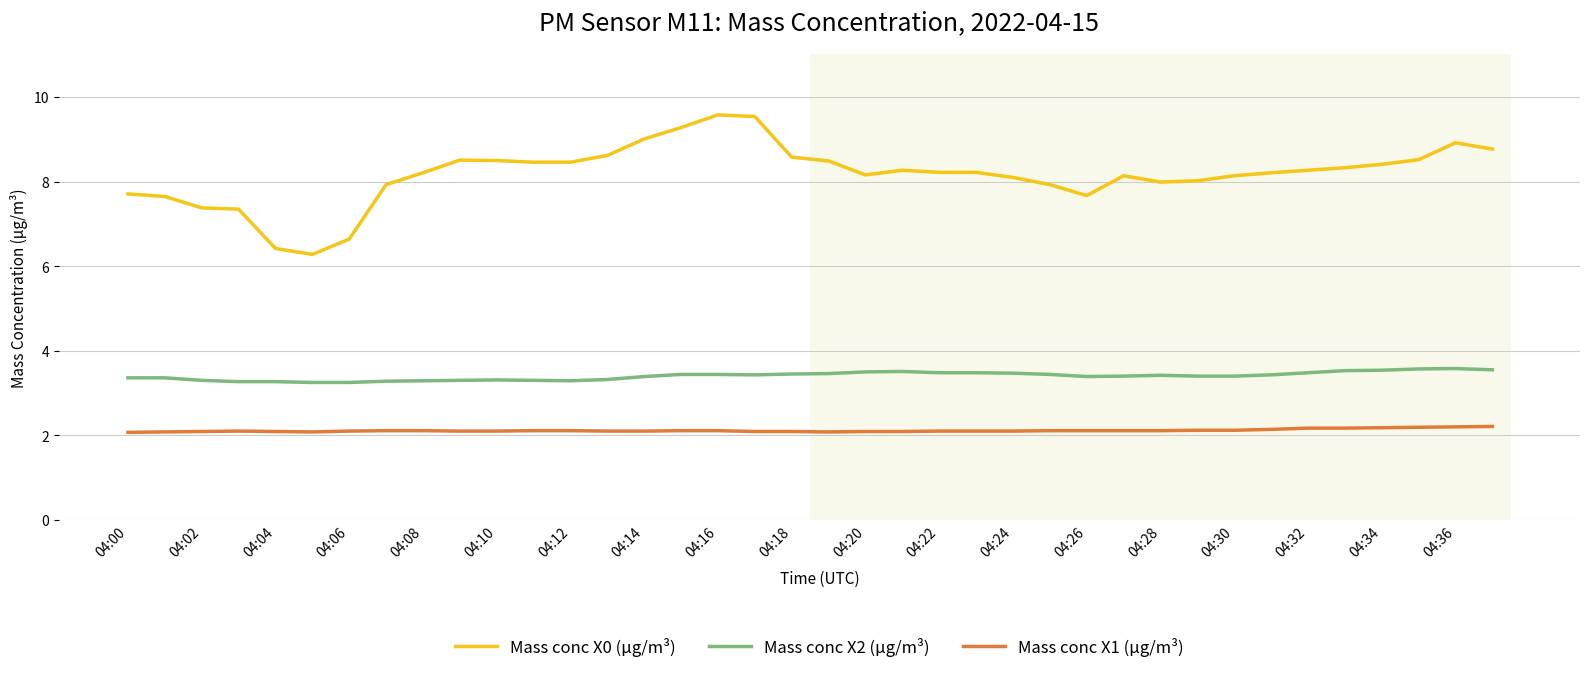

List the series in order of their peak value, lowest first.

Mass conc X1 (μg/m³), Mass conc X2 (μg/m³), Mass conc X0 (μg/m³)